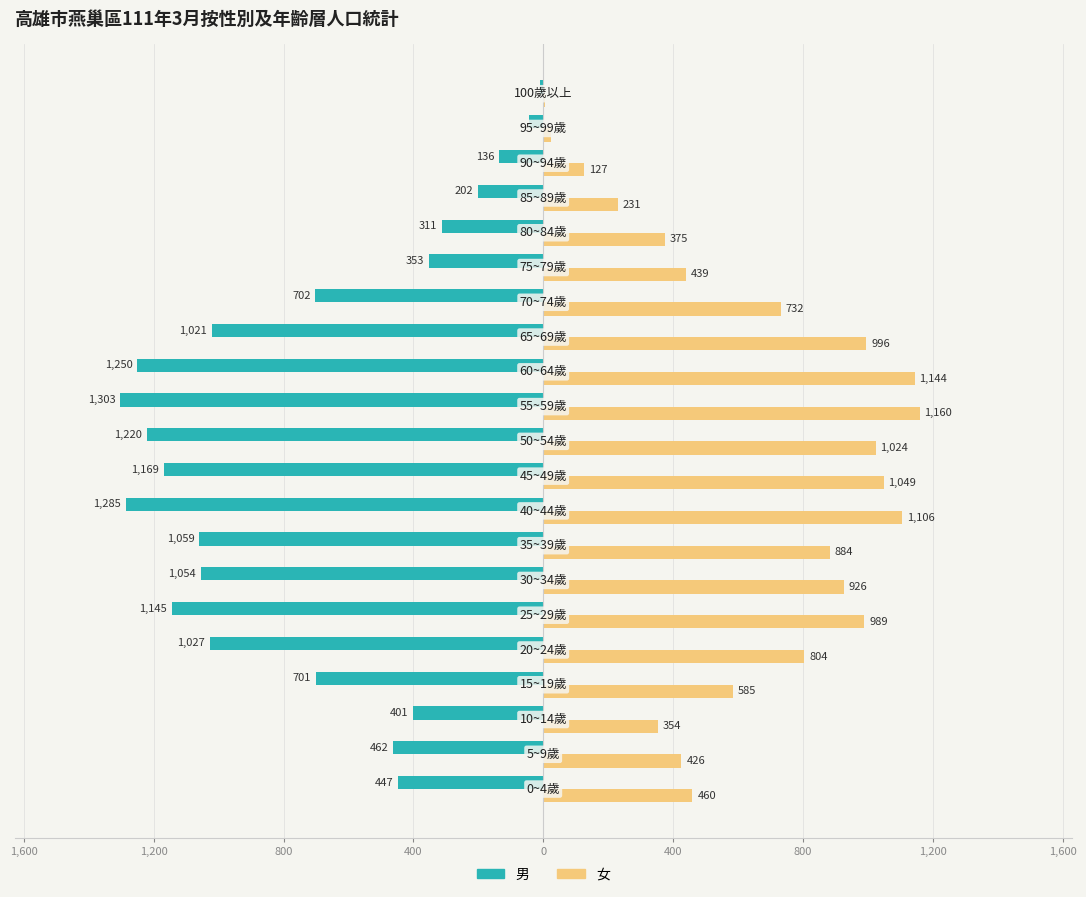

What are all the series names shown in the legend?

男, 女